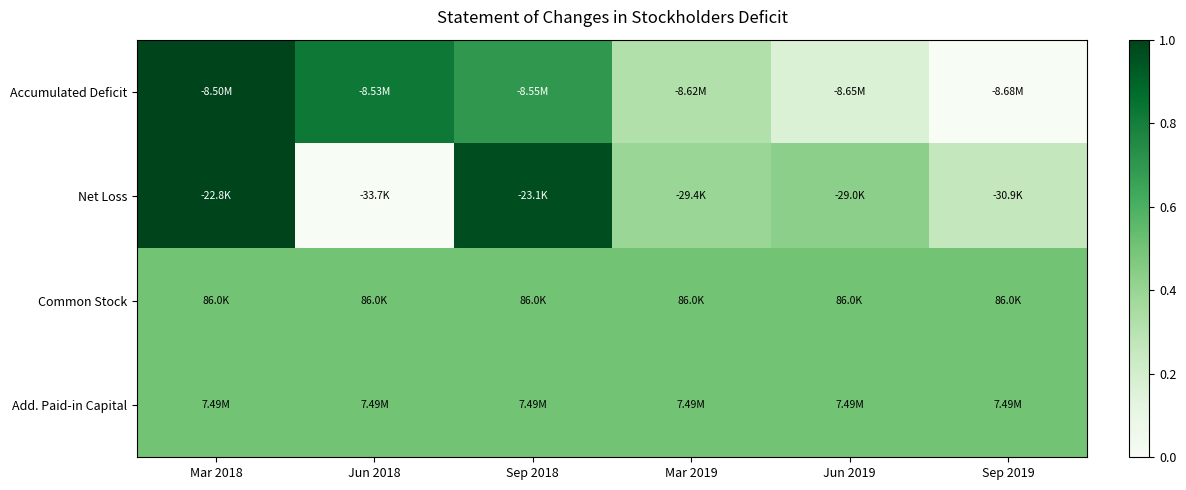

Reading right to left, extract all data points from this chart.

Accumulated Deficit: Sep 2019=0.0	Jun 2019=0.2	Mar 2019=0.3	Sep 2018=0.7	Jun 2018=0.8	Mar 2018=1.0
Net Loss: Sep 2019=0.3	Jun 2019=0.4	Mar 2019=0.4	Sep 2018=1.0	Jun 2018=0.0	Mar 2018=1.0
Common Stock: Sep 2019=0.5	Jun 2019=0.5	Mar 2019=0.5	Sep 2018=0.5	Jun 2018=0.5	Mar 2018=0.5
Add. Paid-in Capital: Sep 2019=0.5	Jun 2019=0.5	Mar 2019=0.5	Sep 2018=0.5	Jun 2018=0.5	Mar 2018=0.5